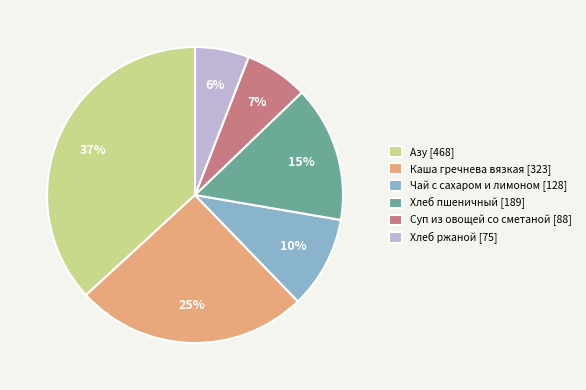

To the nearest percent, what is the difference between the largest and smallest slice percentages?

31%